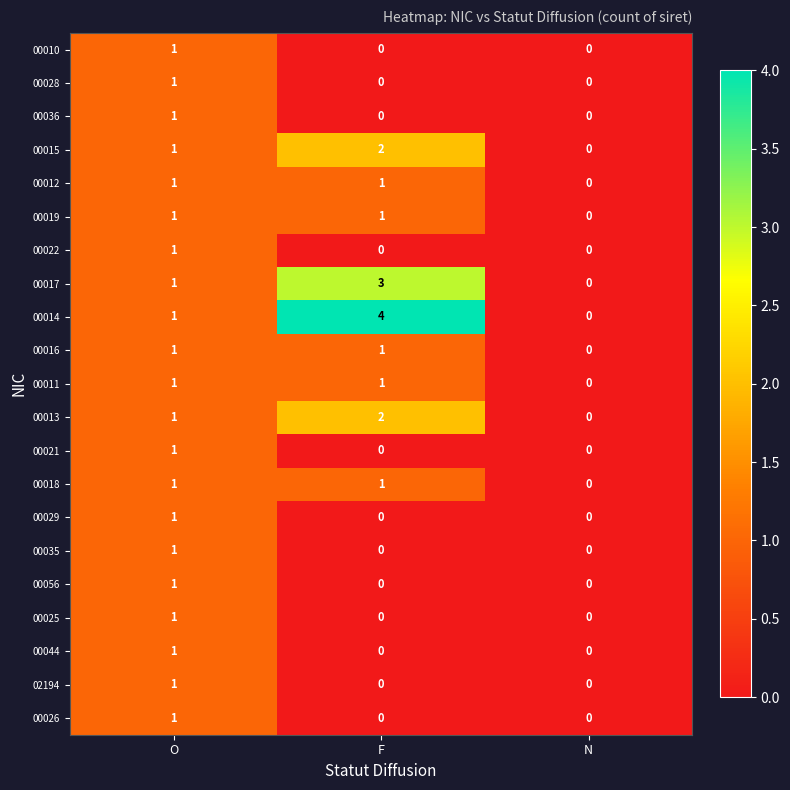

The 00014 series shows 2 at O. True or false?

False